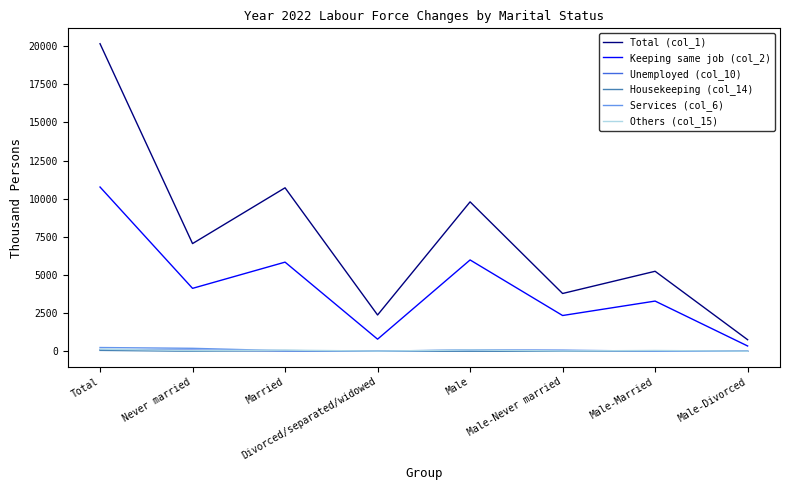

True or false: Total (col_1) and Others (col_15) intersect in this chart.

False